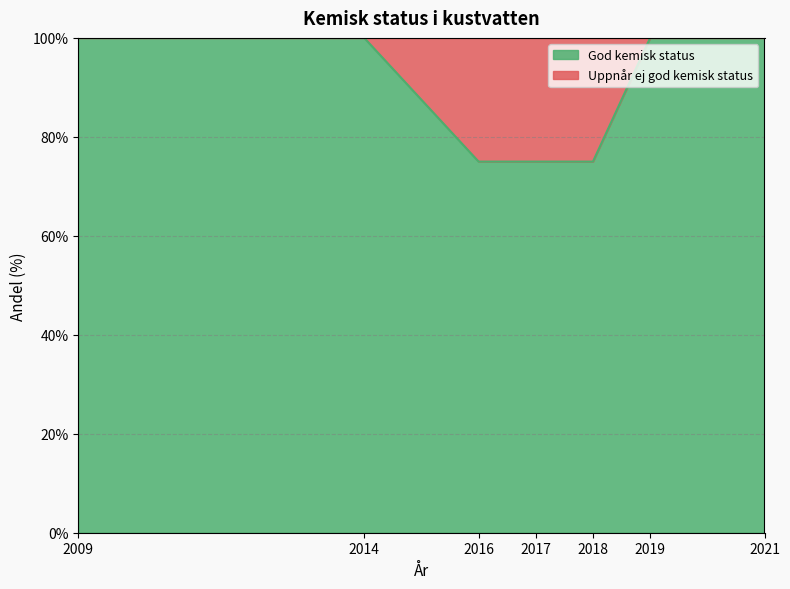

True or false: the data shows 34 at 2016.

False